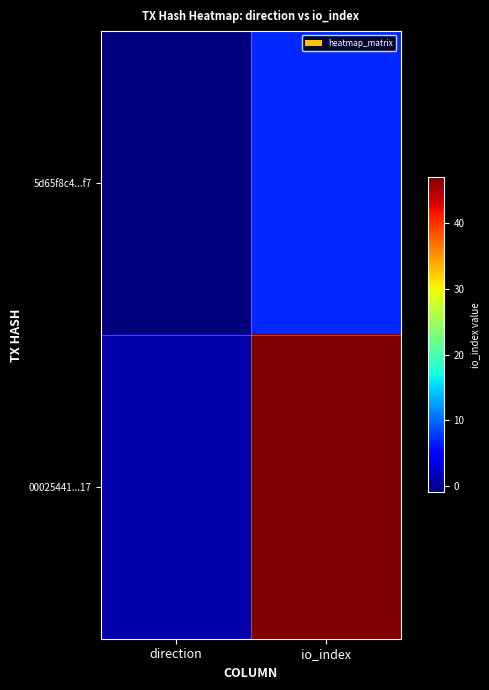

Which category has the lowest value across all series?

direction